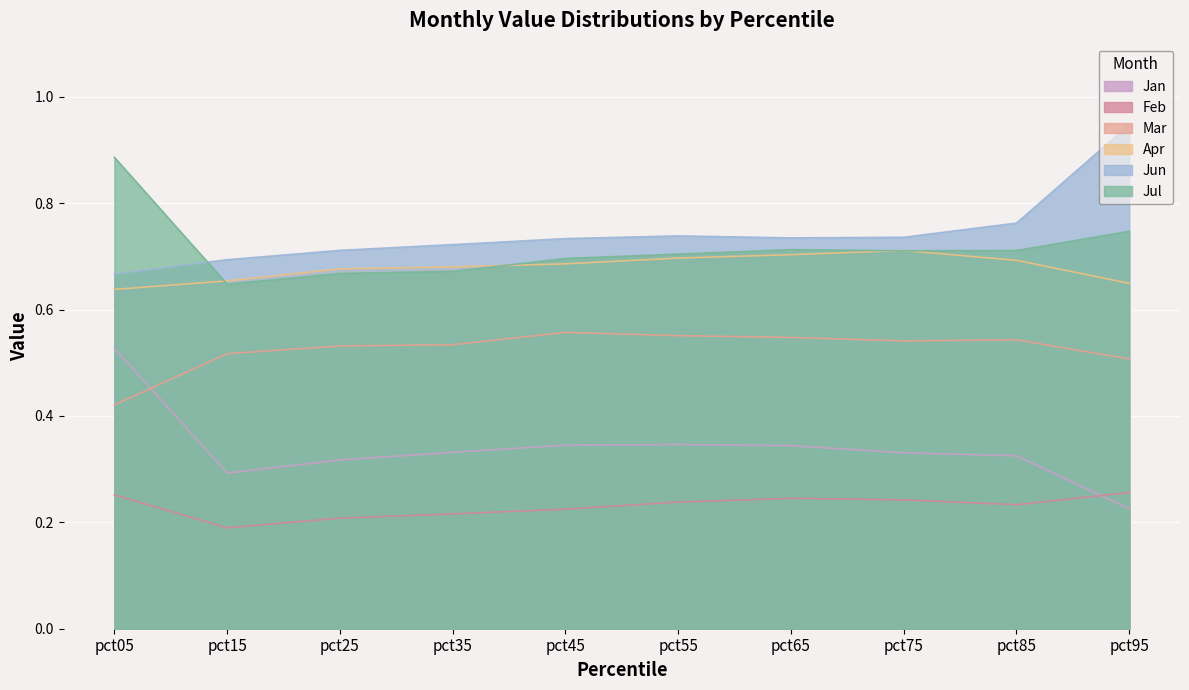

Reading left to right, list all the values displayed in this chart.

Jan: 0.5	0.3	0.3	0.3	0.3	0.3	0.3	0.3	0.3	0.2
Feb: 0.3	0.2	0.2	0.2	0.2	0.2	0.2	0.2	0.2	0.3
Mar: 0.4	0.5	0.5	0.5	0.6	0.6	0.5	0.5	0.5	0.5
Apr: 0.6	0.7	0.7	0.7	0.7	0.7	0.7	0.7	0.7	0.6
Jun: 0.7	0.7	0.7	0.7	0.7	0.7	0.7	0.7	0.8	0.9
Jul: 0.9	0.6	0.7	0.7	0.7	0.7	0.7	0.7	0.7	0.7